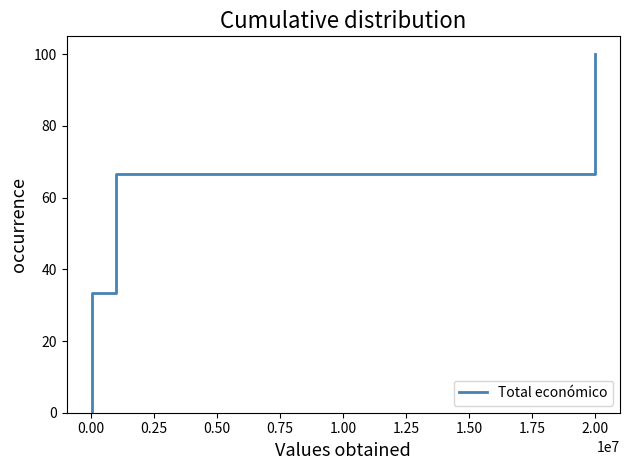

Count the number of data series in this chart.

1